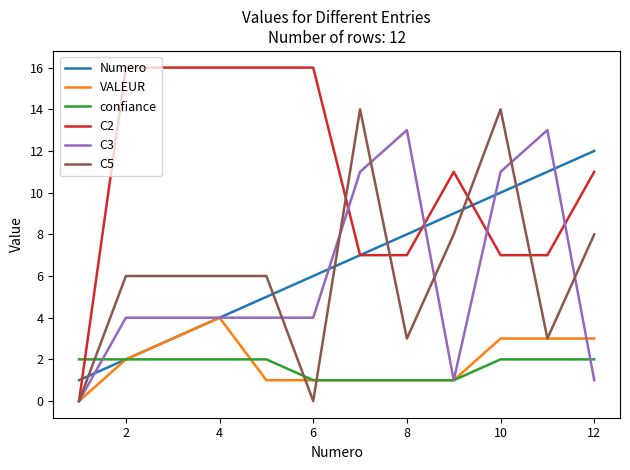

What is the highest value of the Numero series?

12